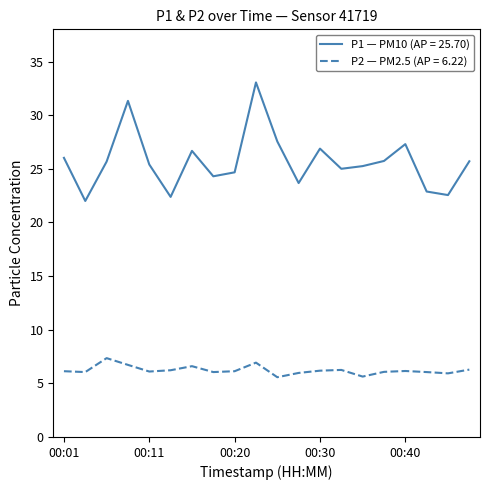

What is the difference between the maximum and minimum values in the P2 — PM2.5 (AP = 6.22) series?

1.8